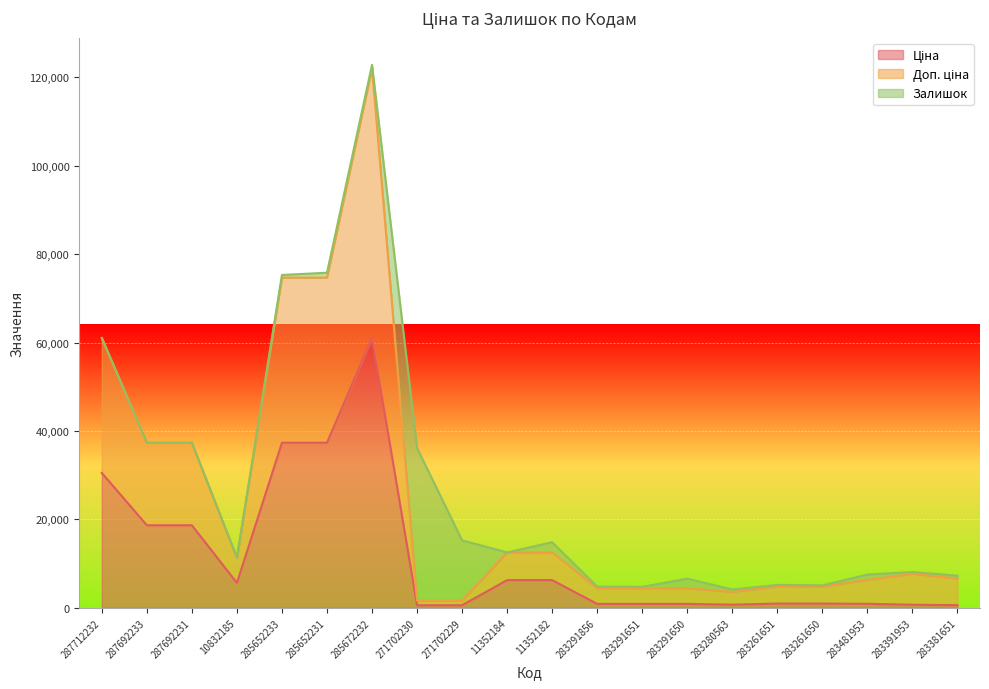

What position from the right is 11352182?

10